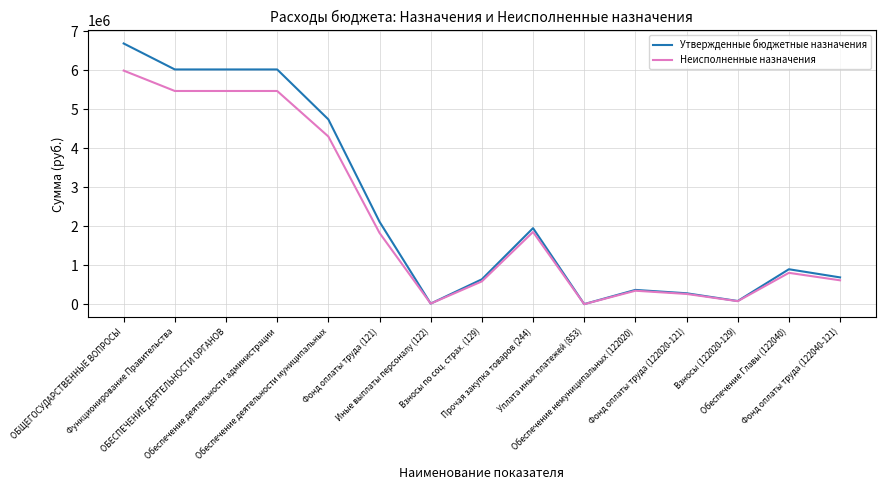

List the series in order of their peak value, highest first.

Утвержденные бюджетные назначения, Неисполненные назначения